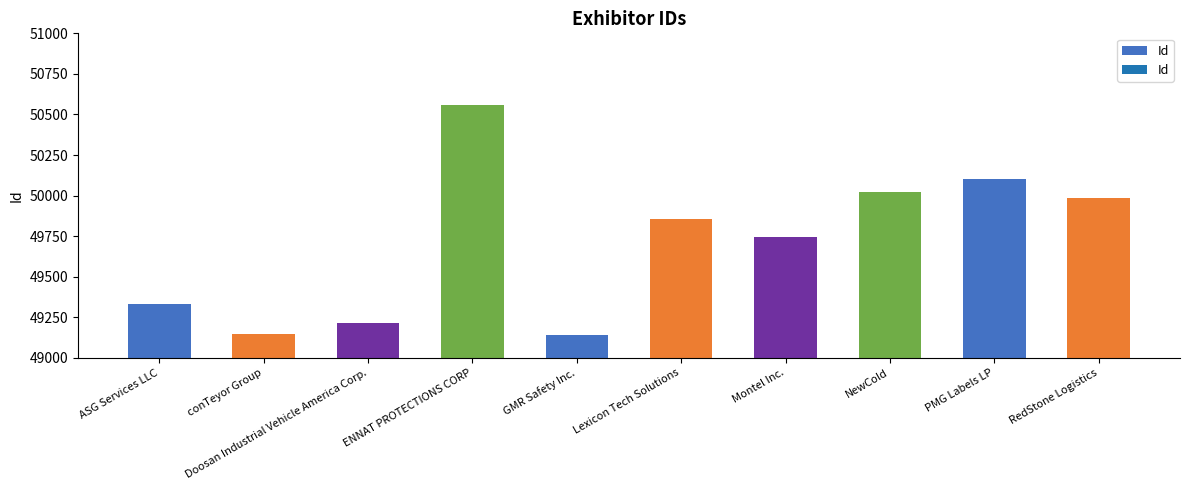

What position from the right is ASG Services LLC?

10